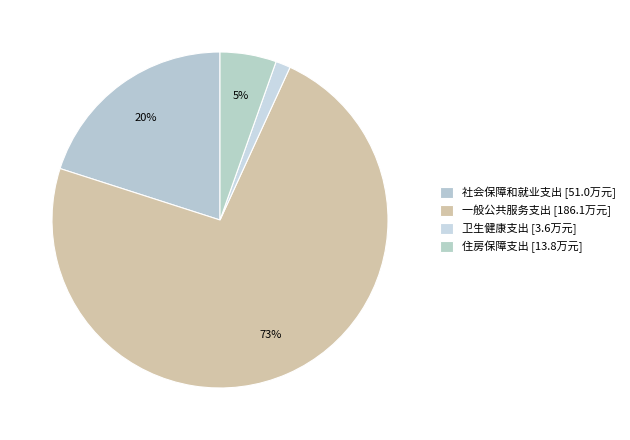

Rank the categories by value from highest to lowest.

一般公共服务支出, 社会保障和就业支出, 住房保障支出, 卫生健康支出